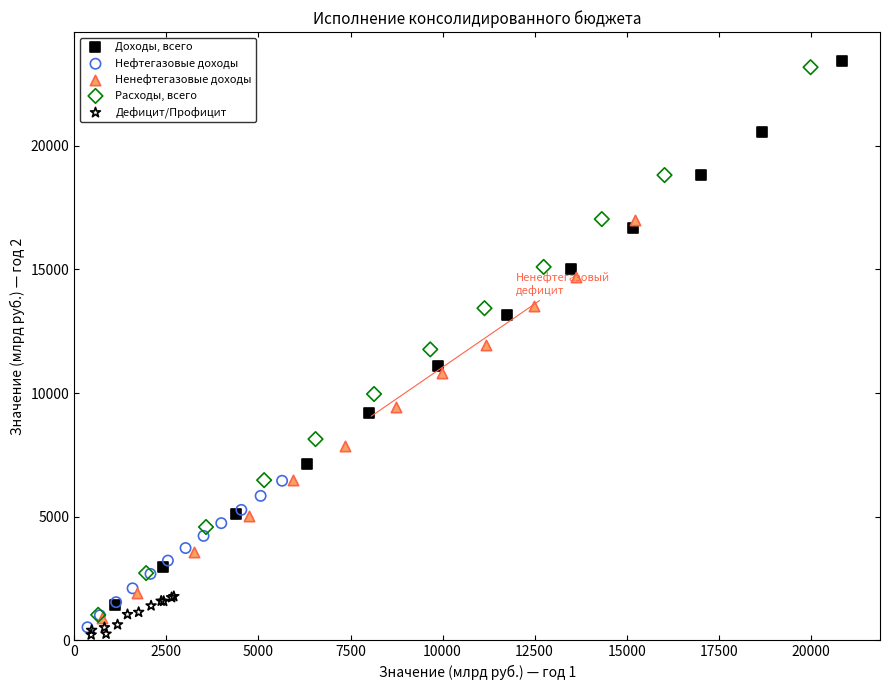

Which series has the widest spread of Y values?

Расходы, всего